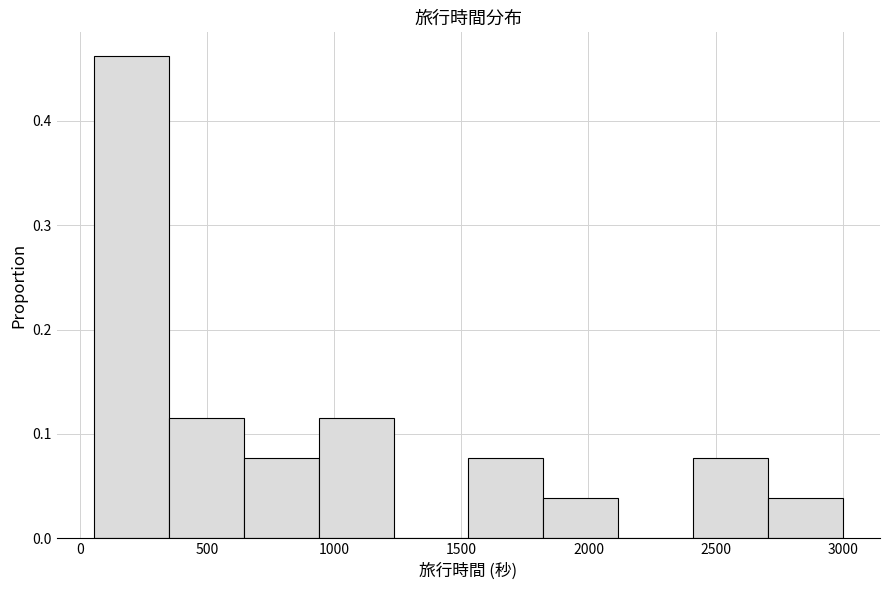

Over which range of the x-axis is the bar tallest?

50 to 350